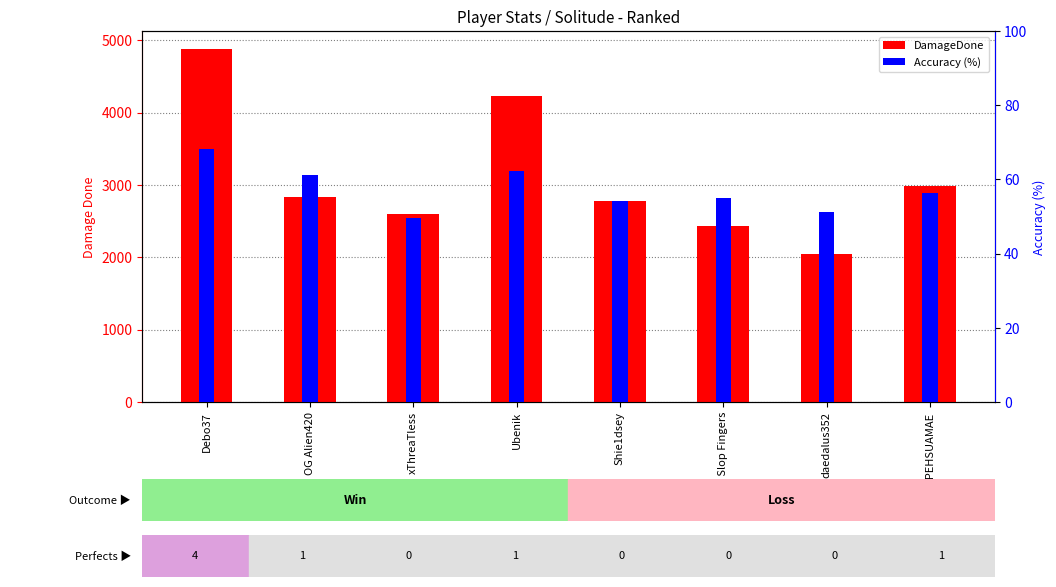

At Dr Slop Fingers, list the series in order from smallest to largest.

Accuracy, DamageDone